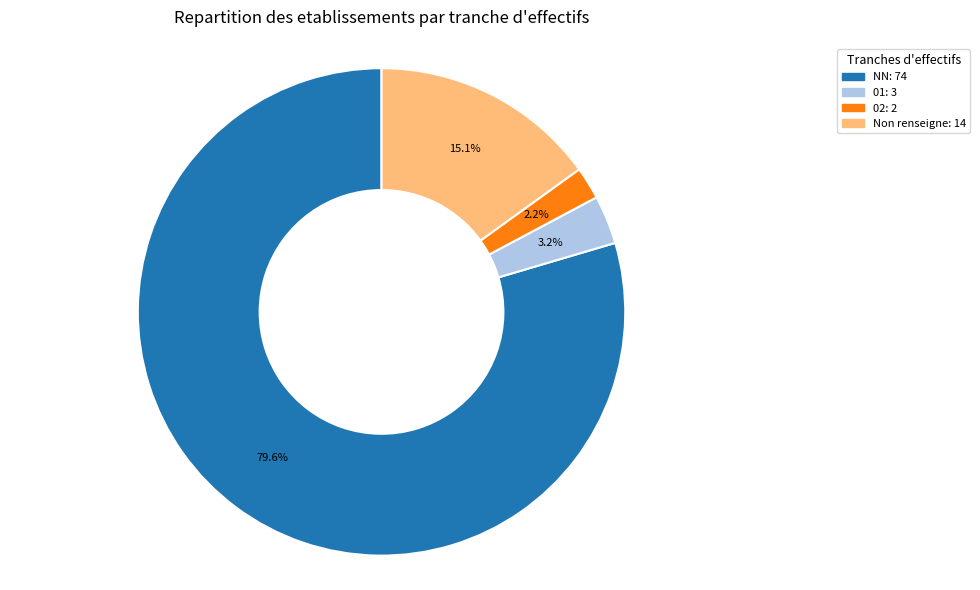

Count the number of slices in the pie.

4